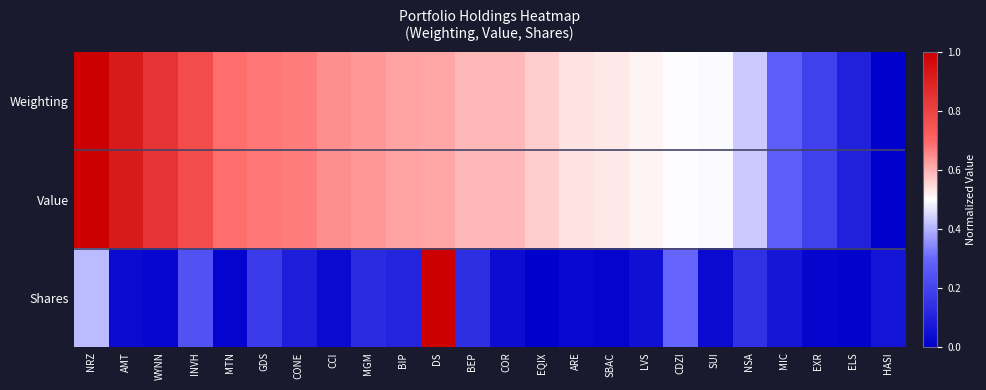

What is the maximum value shown in the chart?

1.0